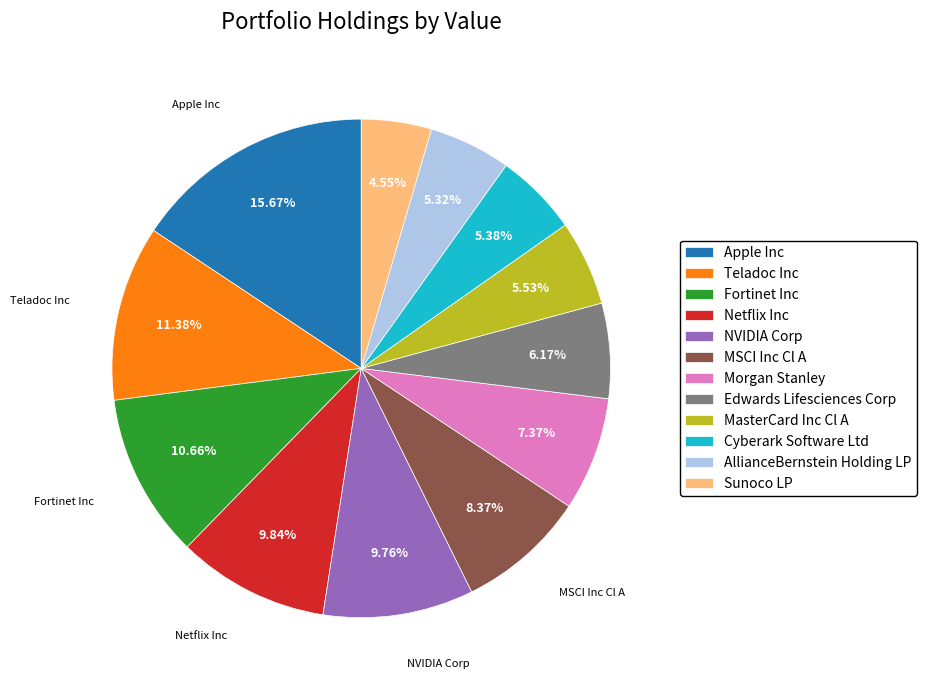

How many slices are in this pie chart?

12